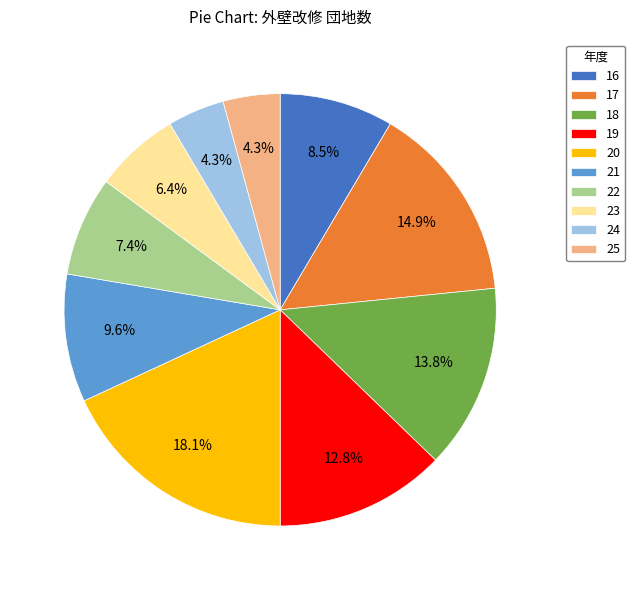

What percentage is the 18 slice, to the nearest percent?

14%